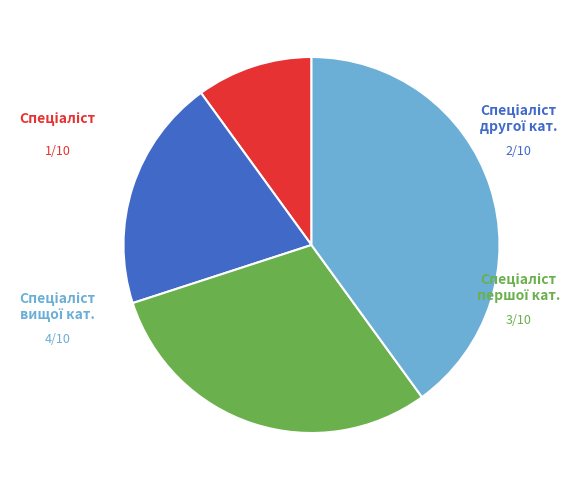

Does any single category account for the majority?

No